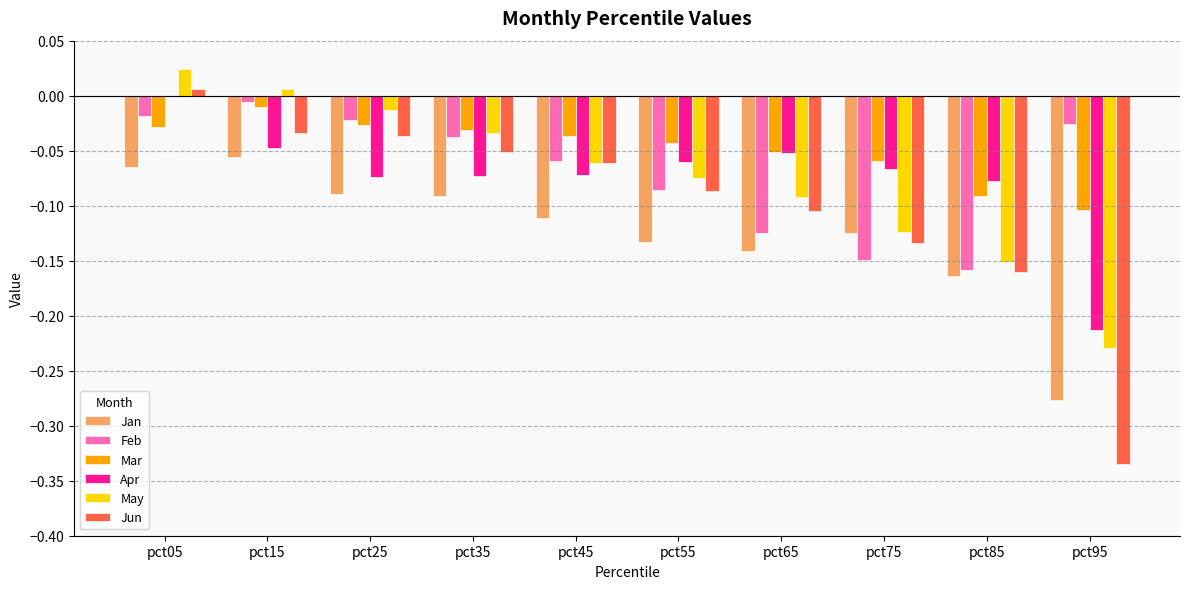

Is the value of May at pct65 greater than the value of Feb at pct05?

No